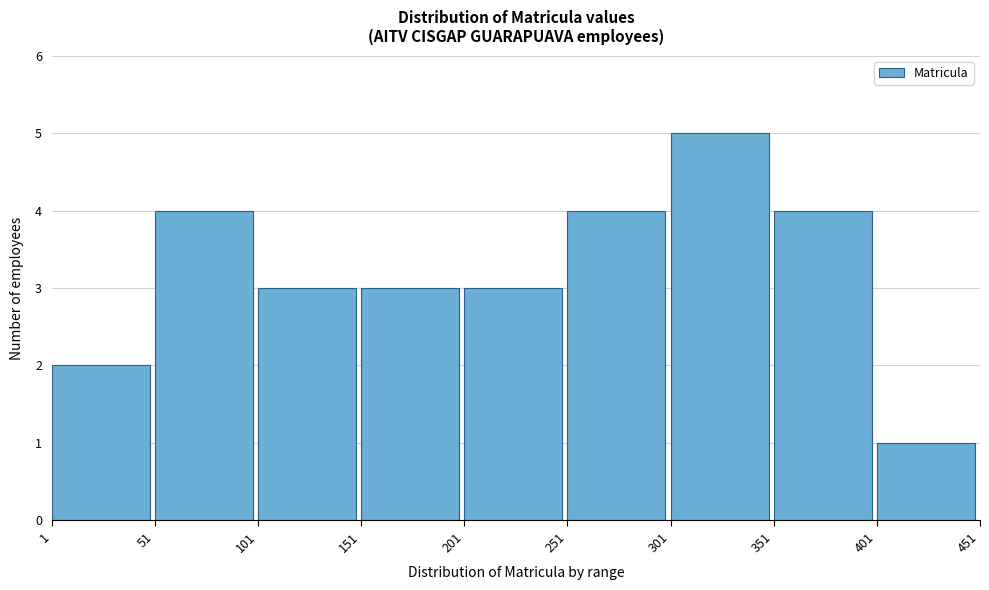

What is the height of the bar covering 251 to 301 on the x-axis? The values are not printed on the chart, so give them approximately, as read against the axis.

4